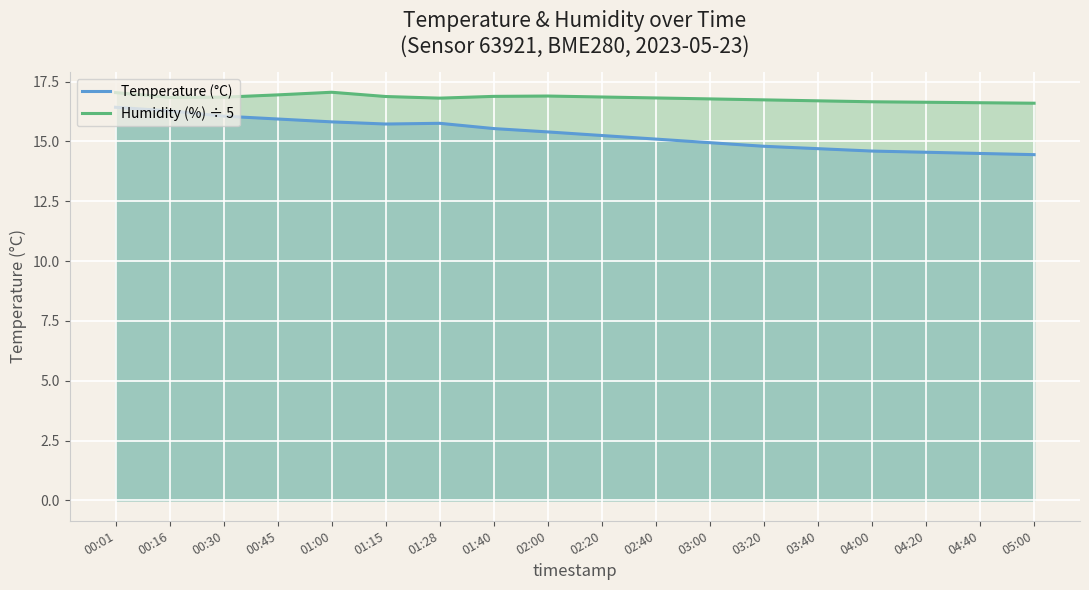

How many lines are shown in the chart?

2